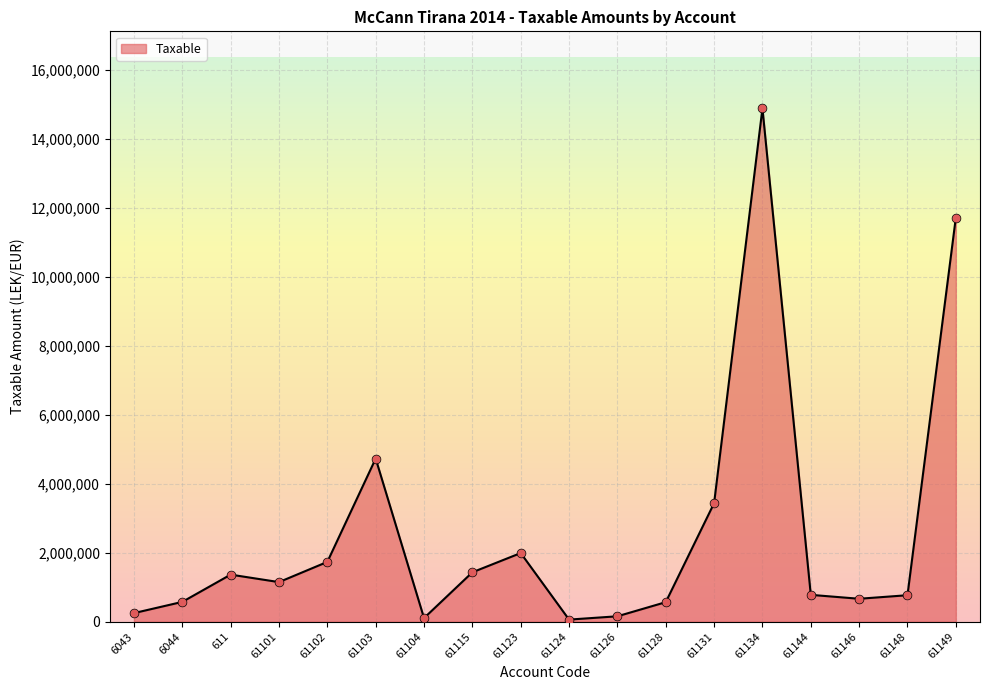

What is the change in value from 61115 to 61144?

-654111.2